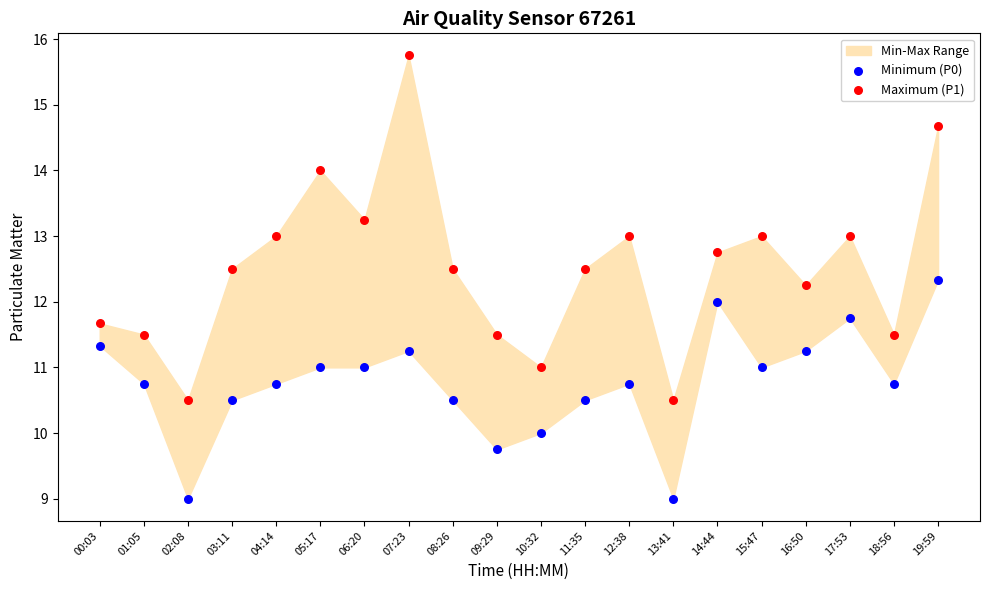

Which series has the largest Y range (max minus min)?

Maximum (P1)